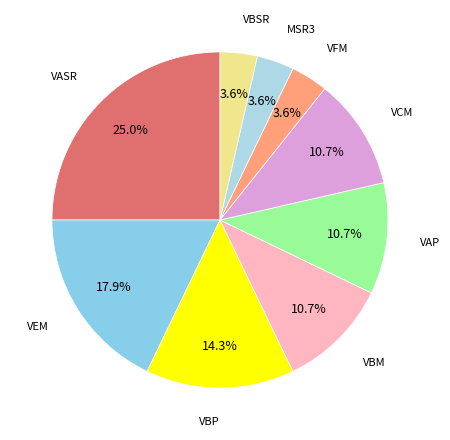

Is it true that VCM is 1% of the pie?

False